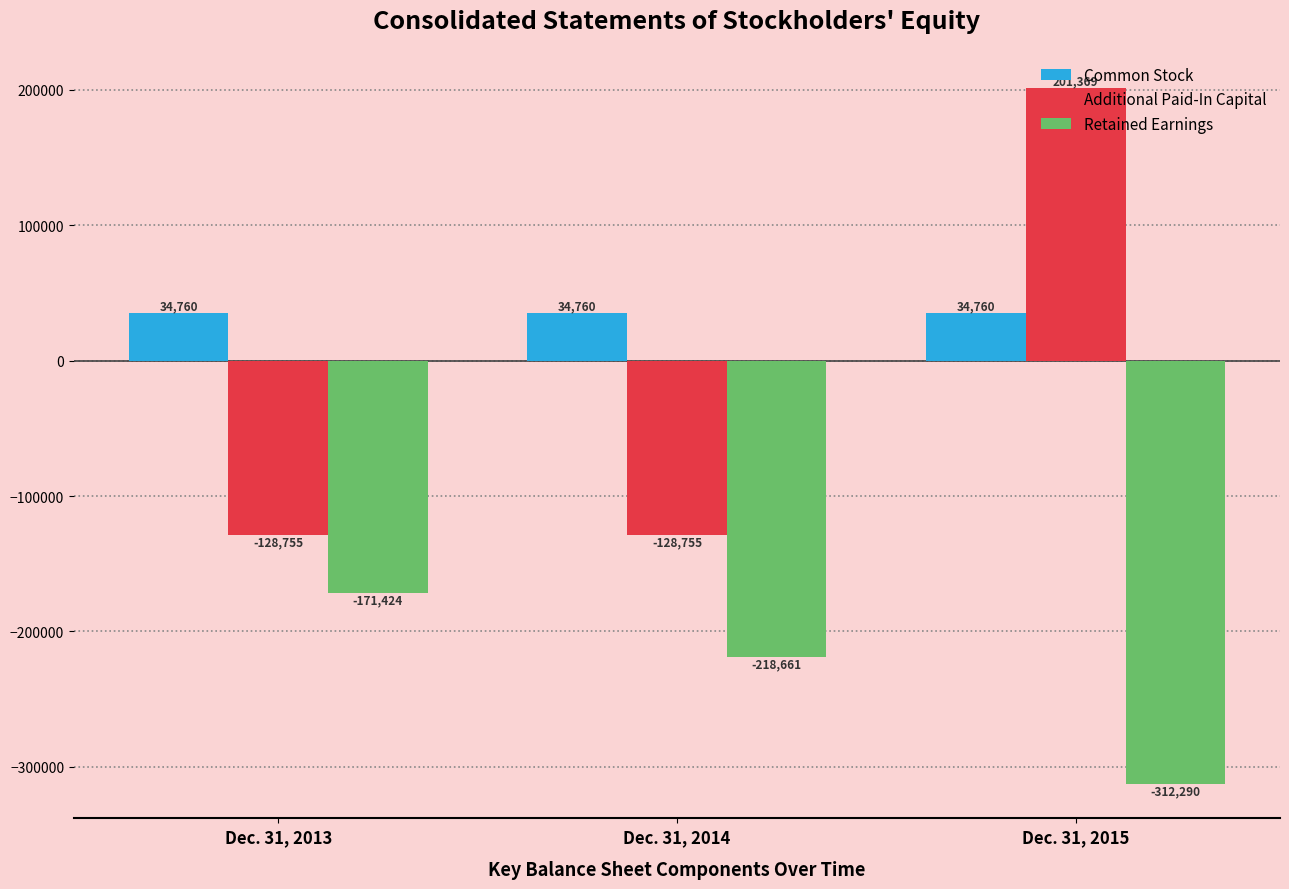

At which label does Additional Paid-In Capital reach its peak?

Dec. 31, 2015